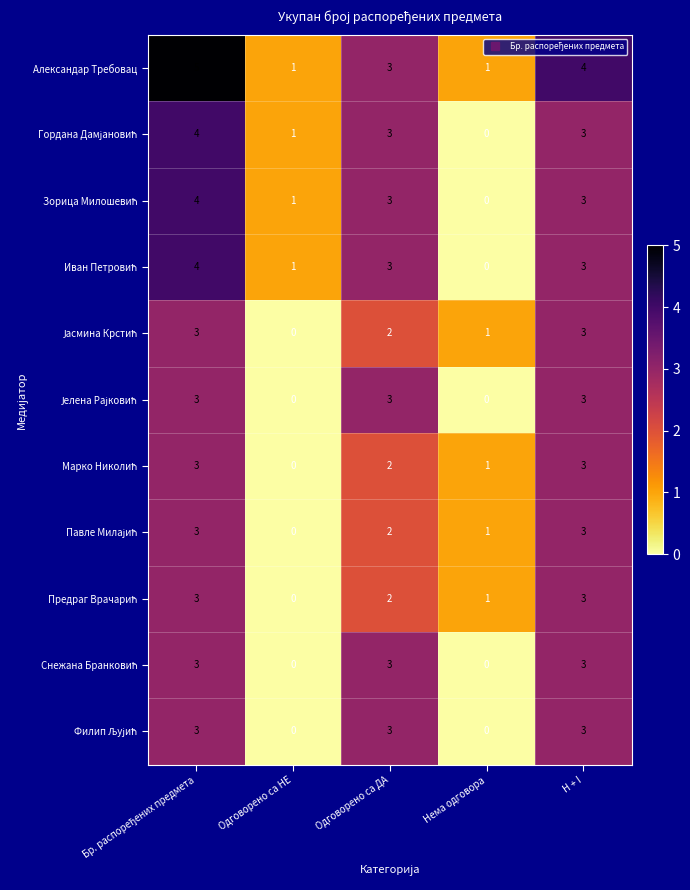

Which series has the largest total across all categories?

Александар Требовац